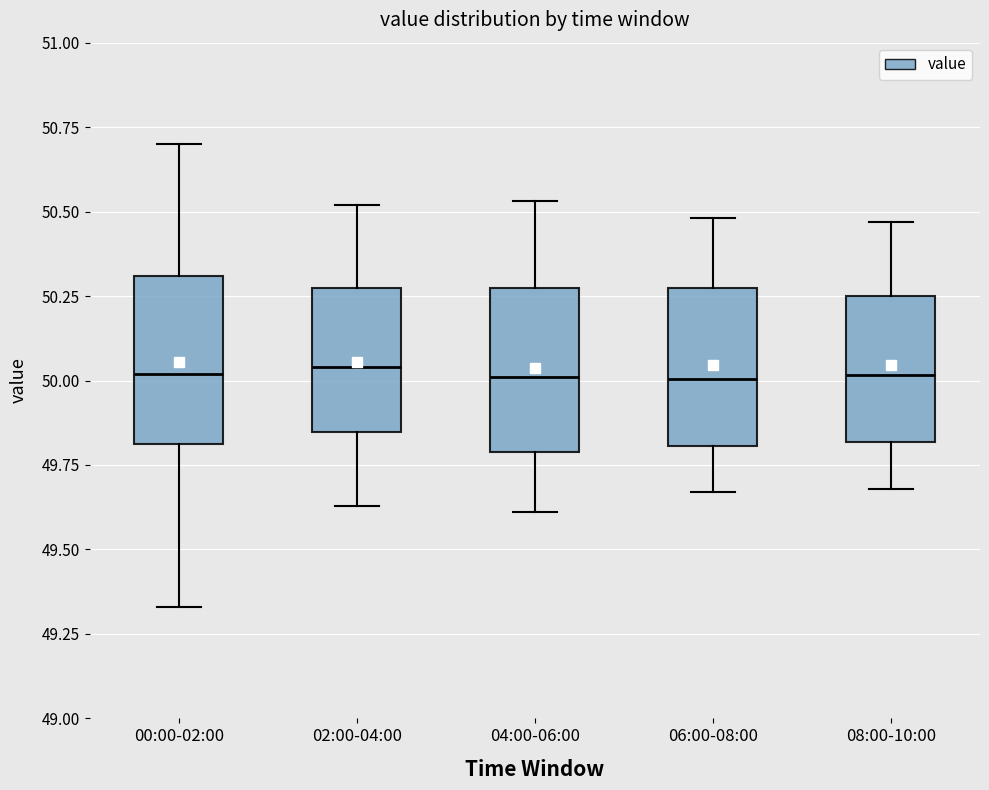

Reading left to right, transcribe this box plot: for each box, give where its median line is, the range the box spans, and where its two whiskers end, as read against the y-axis. The values are not printed on the chart, so give them approximately, as read against the axis.

00:00-02:00: median 50.00, box 49.80 to 50.30, whiskers 49.35 to 50.70
02:00-04:00: median 50.05, box 49.85 to 50.25, whiskers 49.65 to 50.50
04:00-06:00: median 50.00, box 49.80 to 50.30, whiskers 49.60 to 50.55
06:00-08:00: median 50.00, box 49.80 to 50.25, whiskers 49.65 to 50.50
08:00-10:00: median 50.00, box 49.80 to 50.25, whiskers 49.70 to 50.45